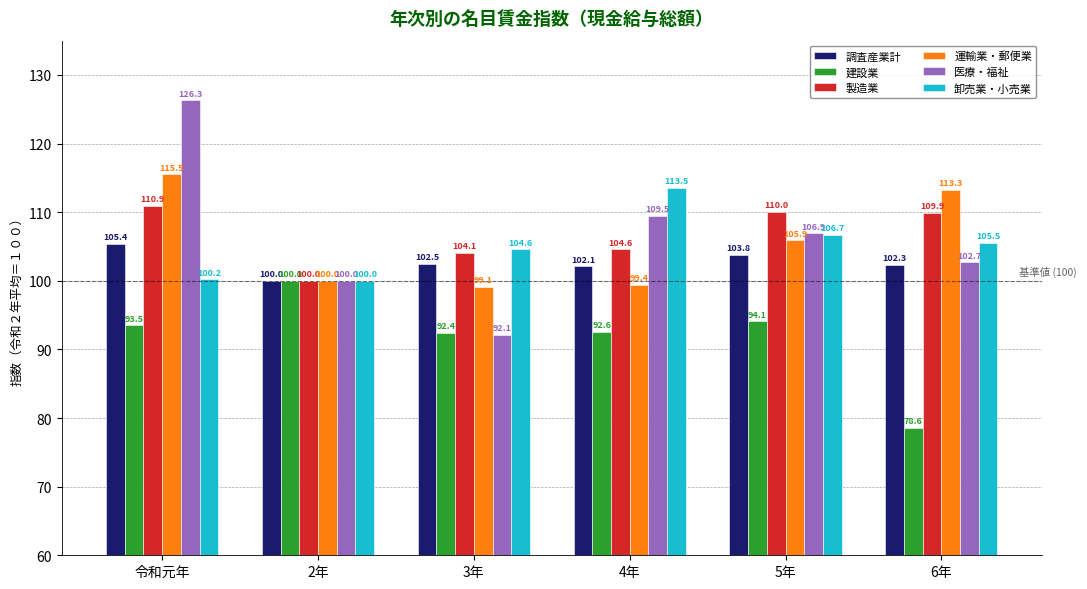

Reading left to right, list all the values displayed in this chart.

調査産業計: 令和元年=105.4	2年=100.0	3年=102.5	4年=102.1	5年=103.8	6年=102.3
建設業: 令和元年=93.5	2年=100.0	3年=92.4	4年=92.6	5年=94.1	6年=78.6
製造業: 令和元年=110.9	2年=100.0	3年=104.1	4年=104.6	5年=110.0	6年=109.9
運輸業・郵便業: 令和元年=115.5	2年=100.0	3年=99.1	4年=99.4	5年=105.9	6年=113.3
医療・福祉: 令和元年=126.3	2年=100.0	3年=92.1	4年=109.5	5年=106.9	6年=102.7
卸売業・小売業: 令和元年=100.2	2年=100.0	3年=104.6	4年=113.5	5年=106.7	6年=105.5